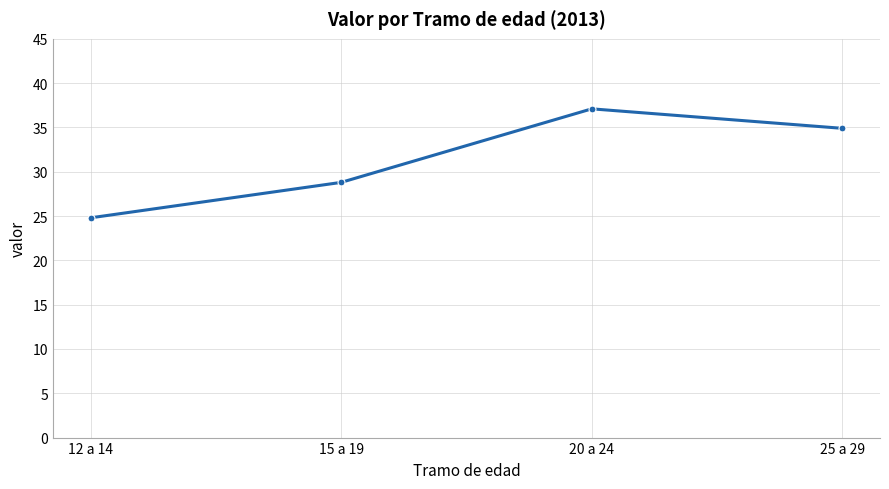

True or false: the data shows 28.8 at 15 a 19.

True